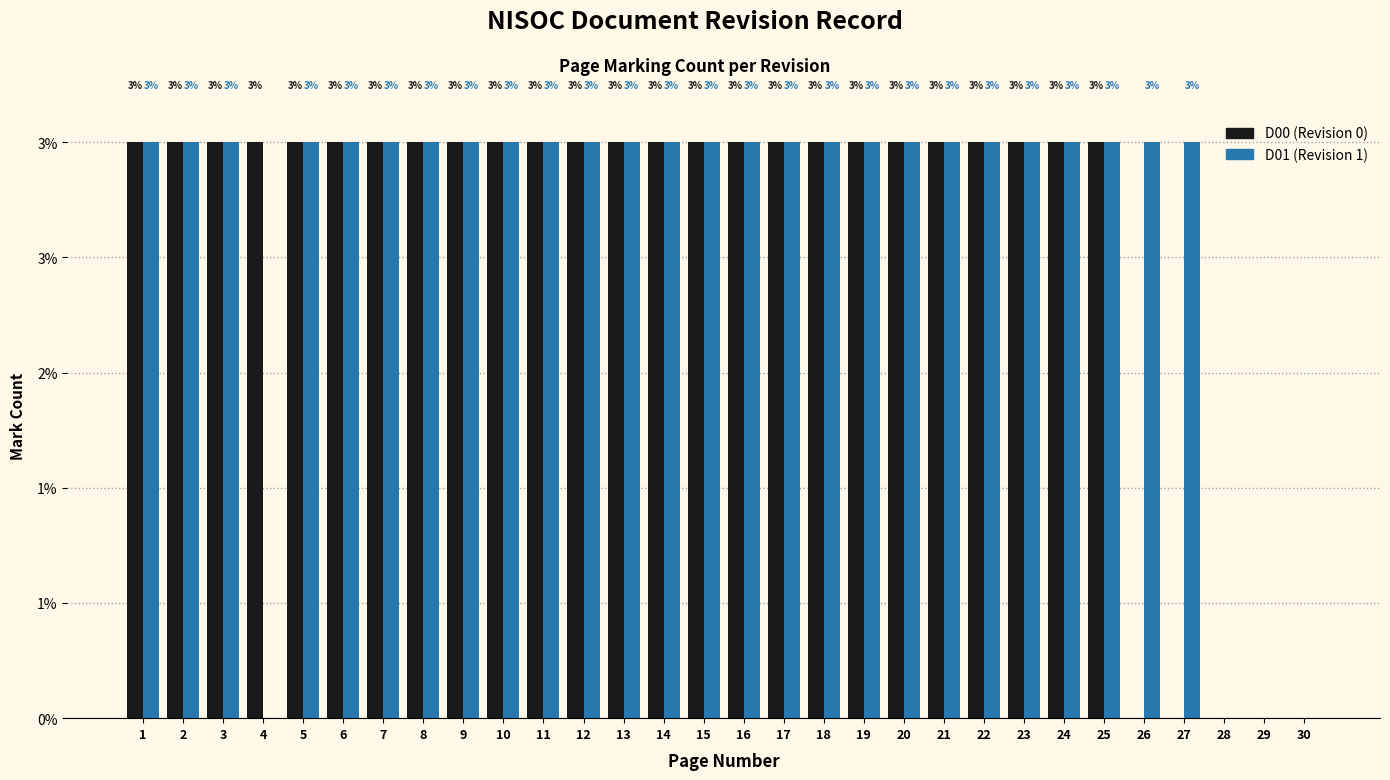

Are the bars grouped side by side (vs. stacked)?

Yes